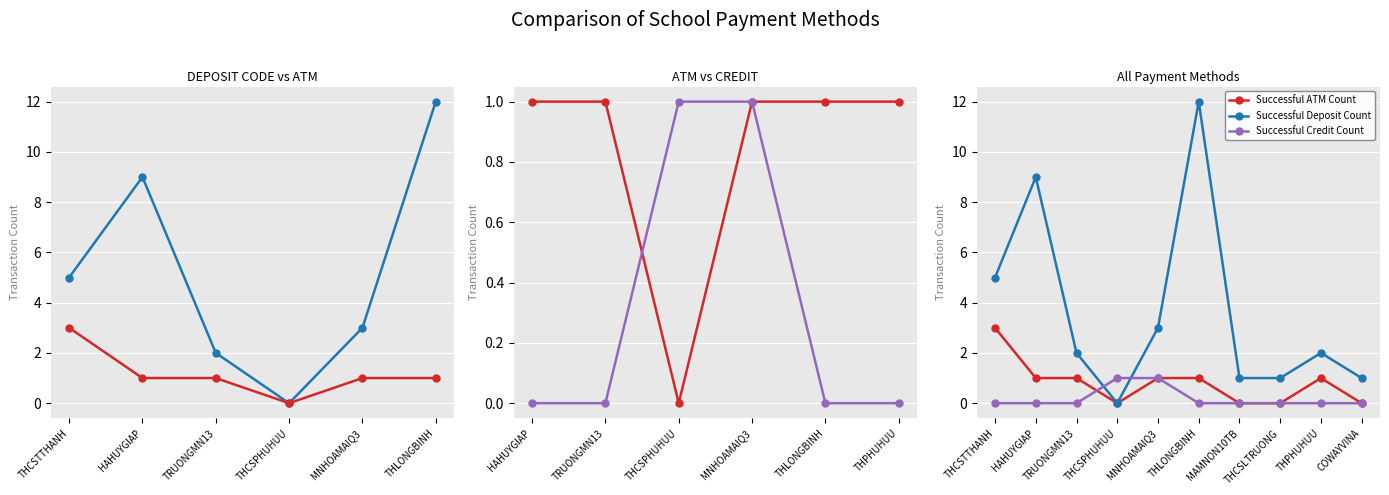

True or false: Successful Deposit Count has a value of 0 at THCSPHUHUU.

True